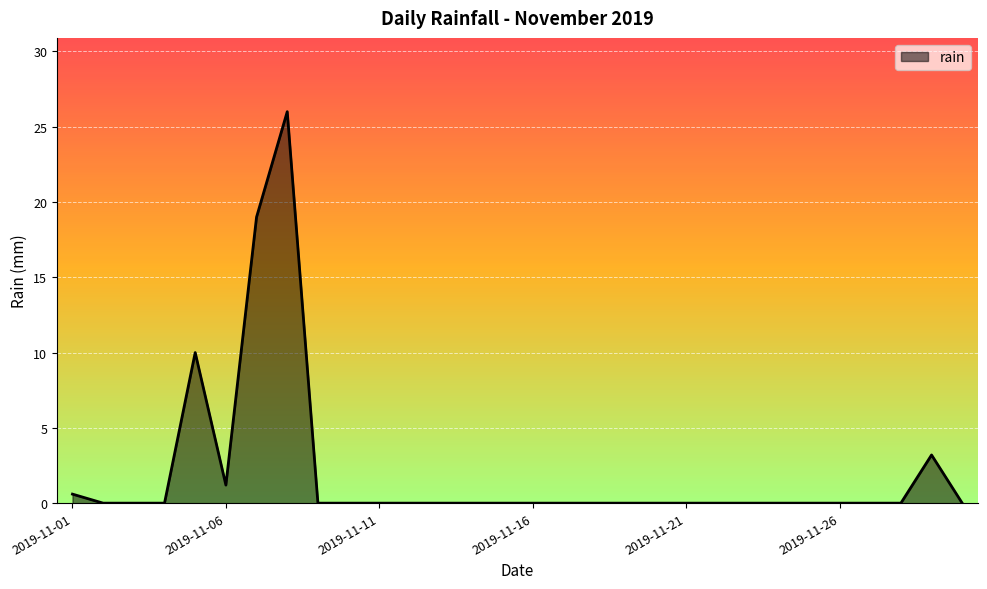

What is the greatest value displayed?

26.0